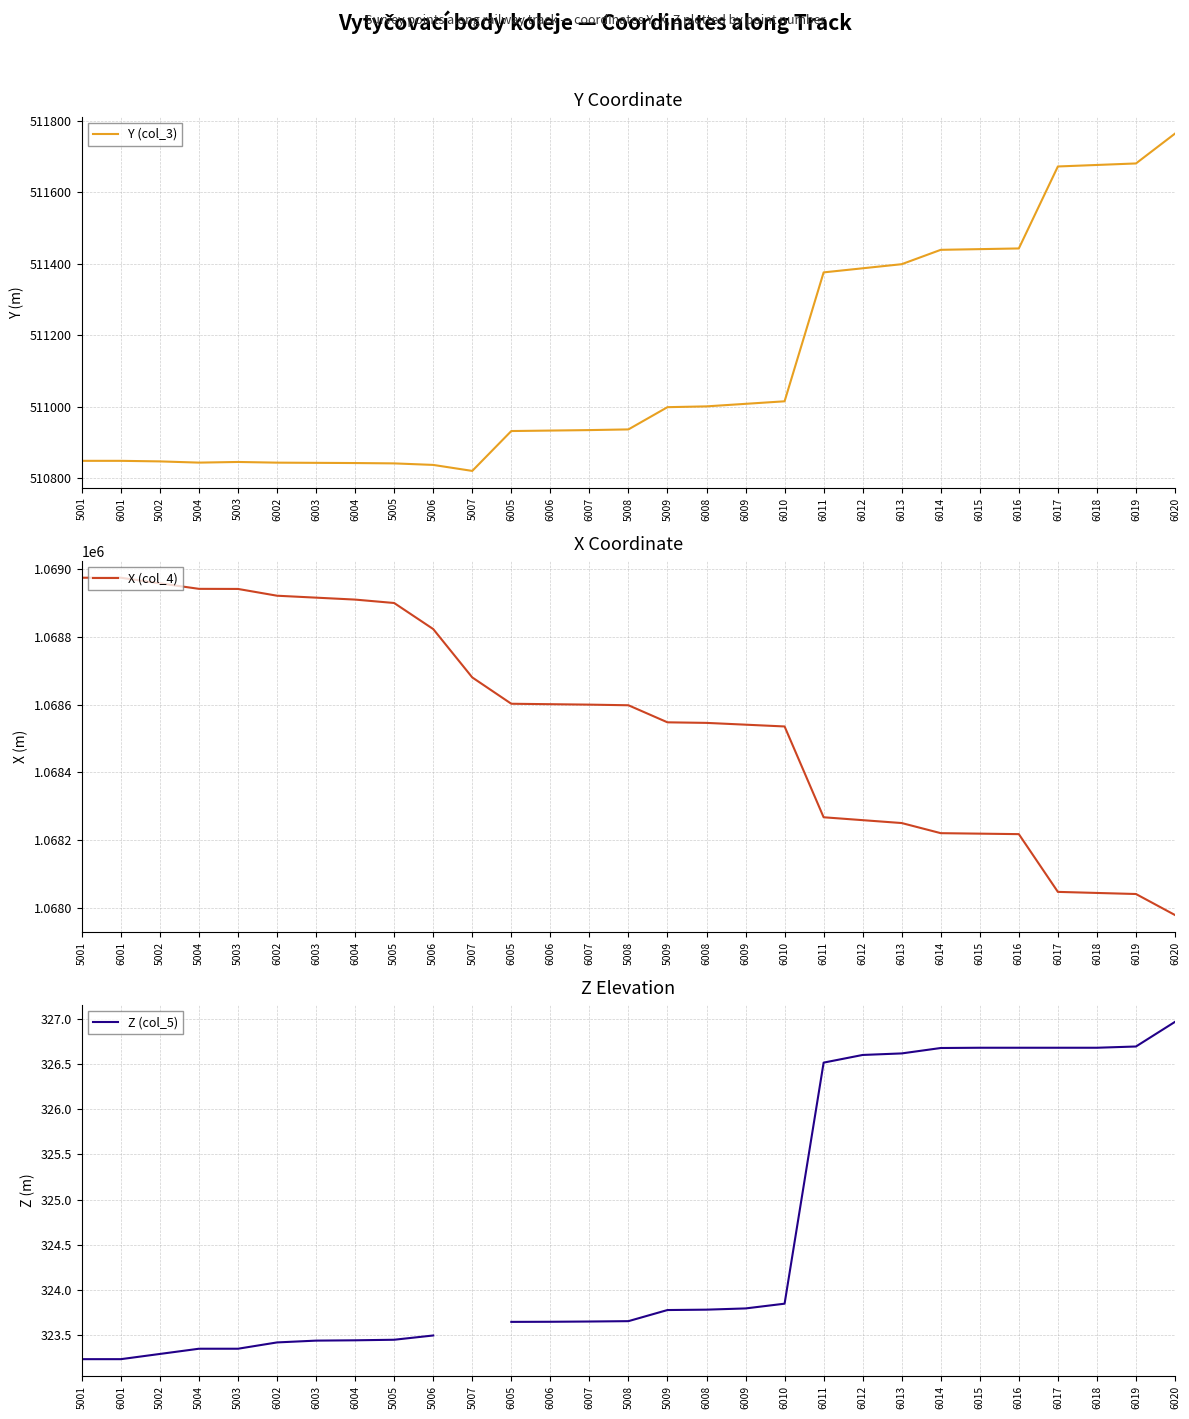

What is the difference between the maximum and minimum values in the Z (col_5) series?

3.7